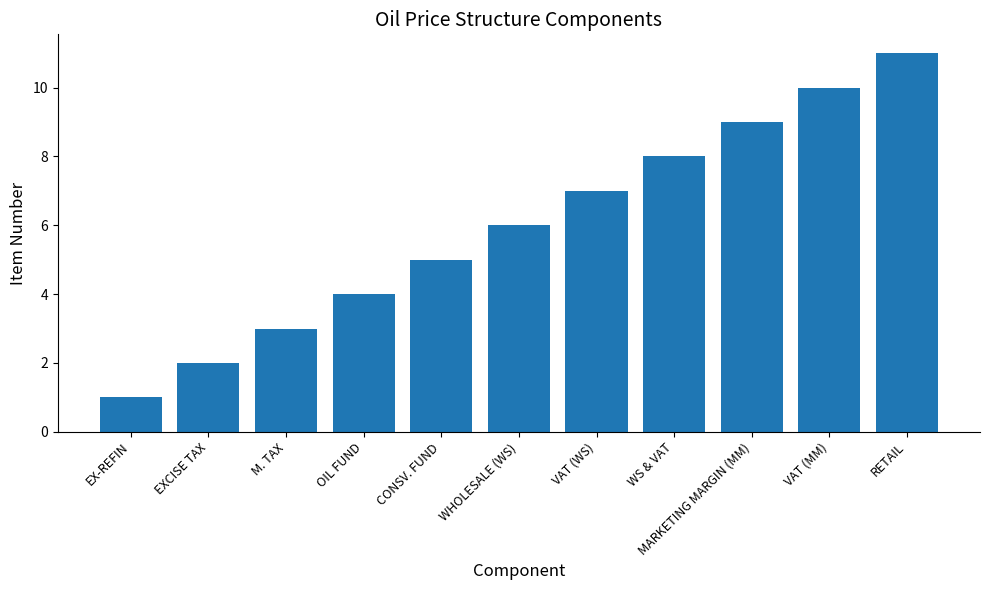

What is the difference between the maximum and minimum values?

10